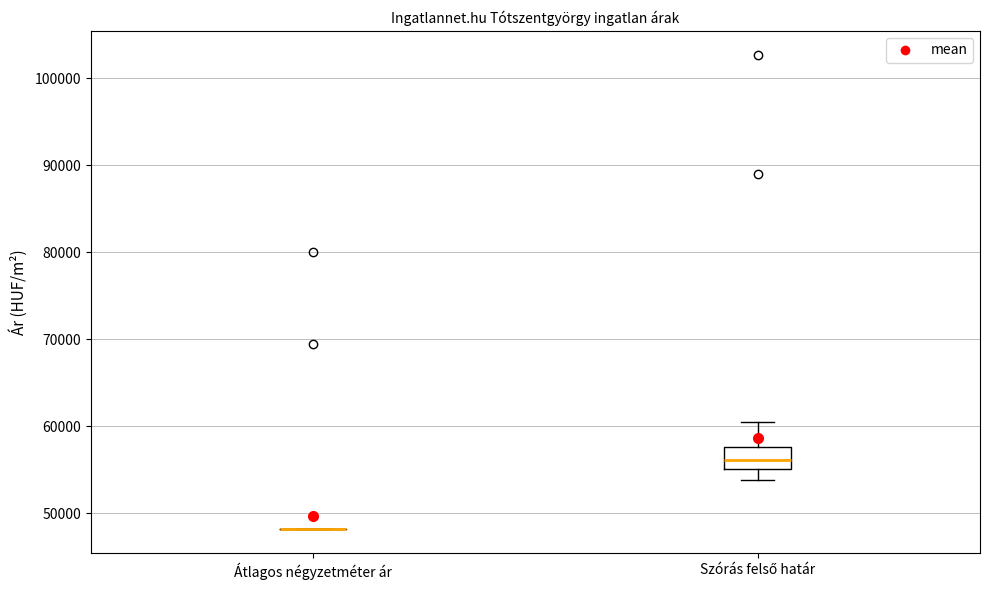

Reading left to right, transcribe this box plot: for each box, give where its median line is, the range the box spans, and where its two whiskers end, as read against the y-axis. The values are not printed on the chart, so give them approximately, as read against the axis.

Átlagos négyzetméter ár: box collapsed to a line at 48000, whiskers 48000 to 48000
Szórás felső határ: median 56000, box 55000 to 58000, whiskers 54000 to 60000